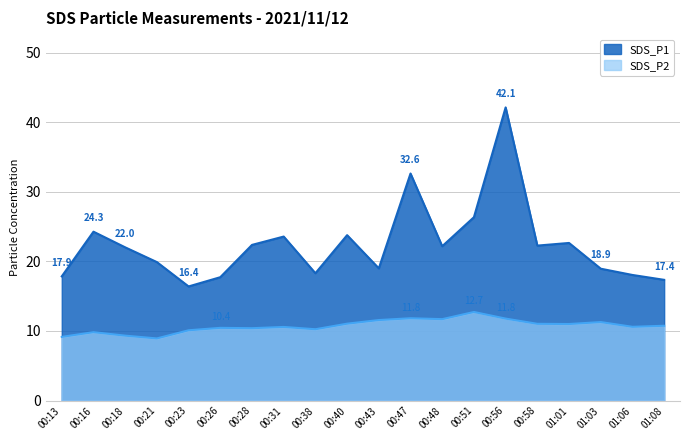

Between 00:58 and 00:31, which is larger?

00:31